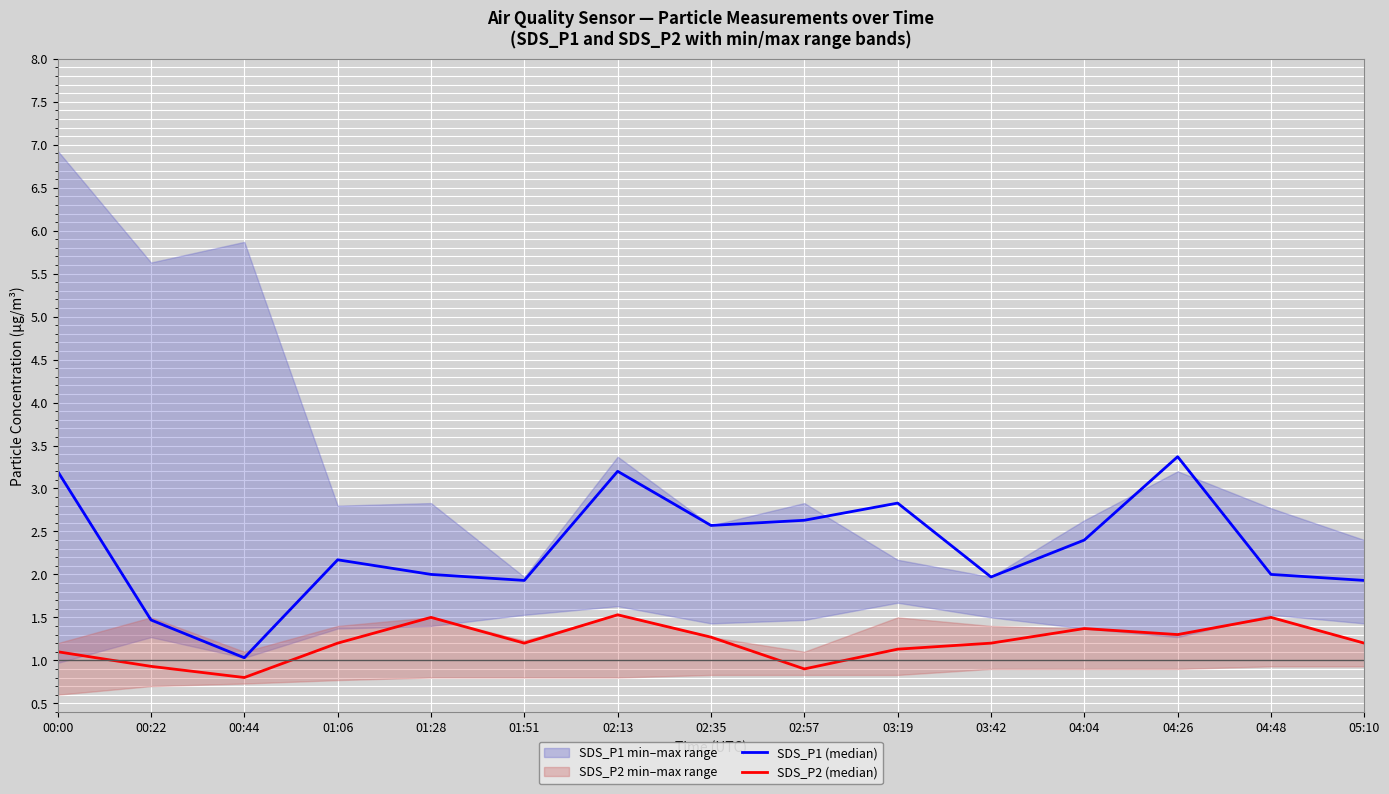

What is the greatest value displayed?

3.4